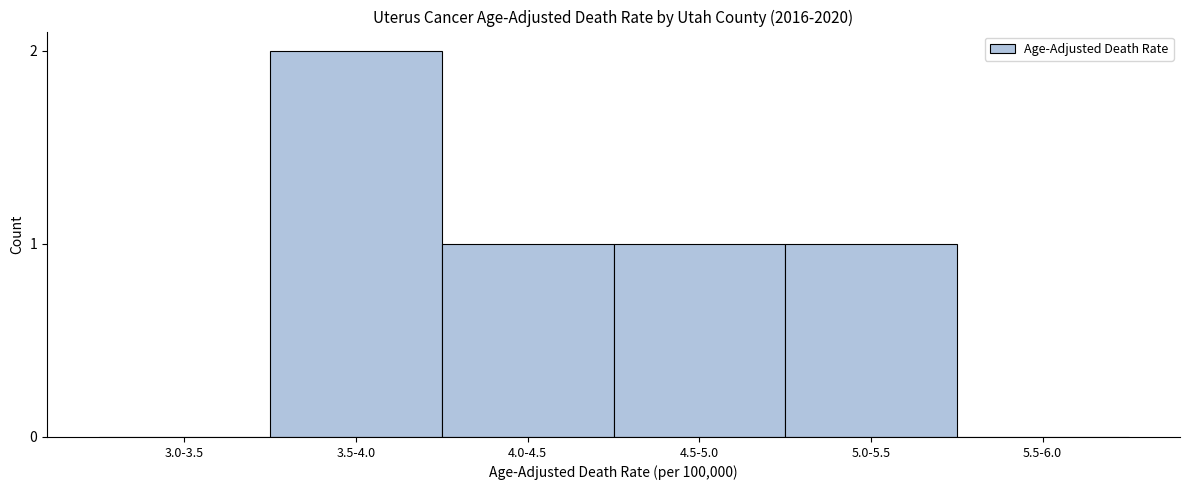

Reading left to right, transcribe all the data shown in this chart.

3.0-3.5=0	3.5-4.0=2	4.0-4.5=1	4.5-5.0=1	5.0-5.5=1	5.5-6.0=0